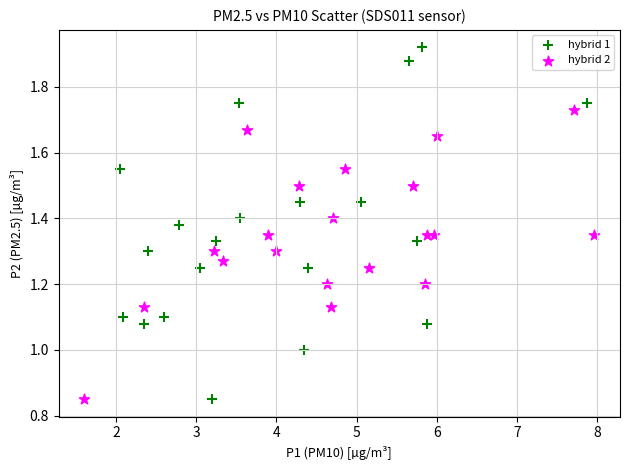

Which series has the widest spread of Y values?

hybrid 1